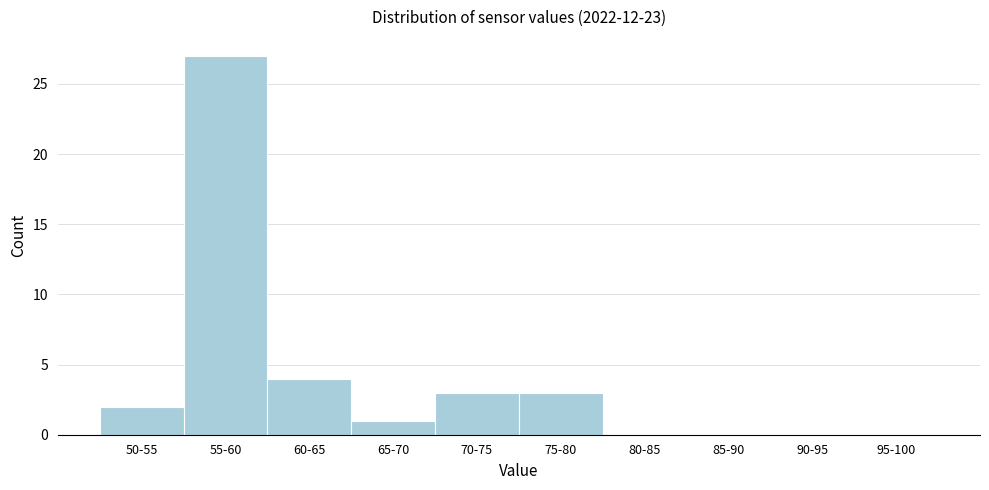

Reading right to left, list all the values displayed in this chart.

95-100=0	90-95=0	85-90=0	80-85=0	75-80=3	70-75=3	65-70=1	60-65=4	55-60=27	50-55=2